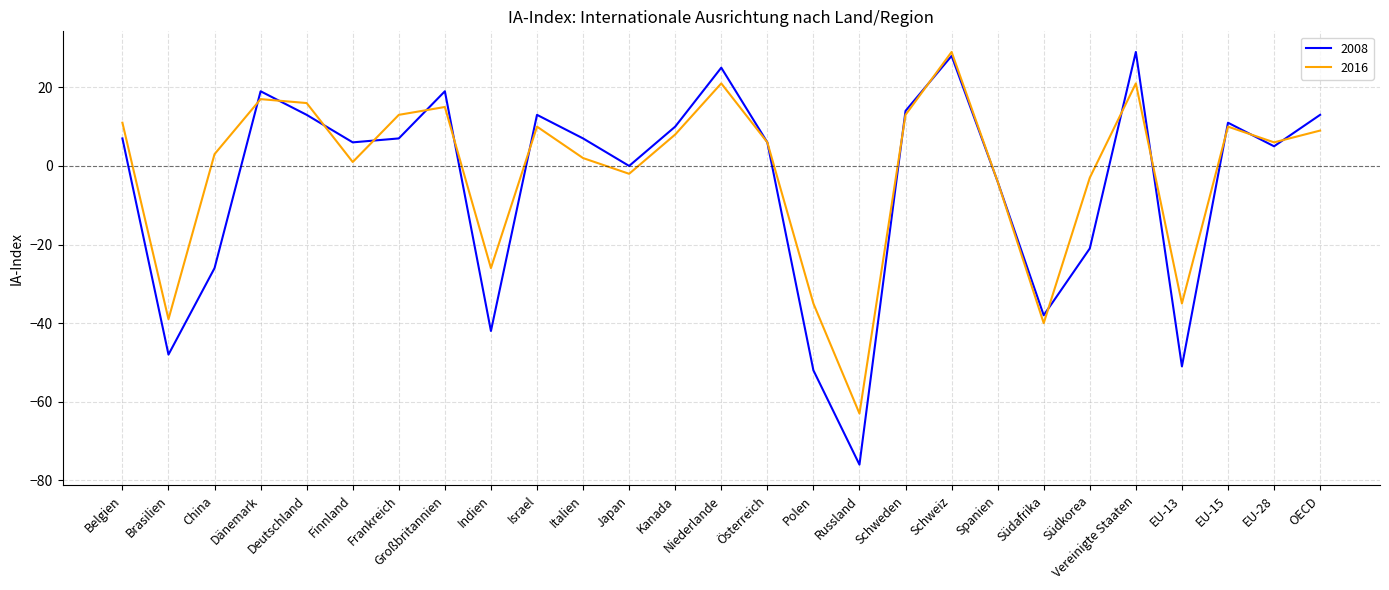

What is the sum of all 2016 values?

-36